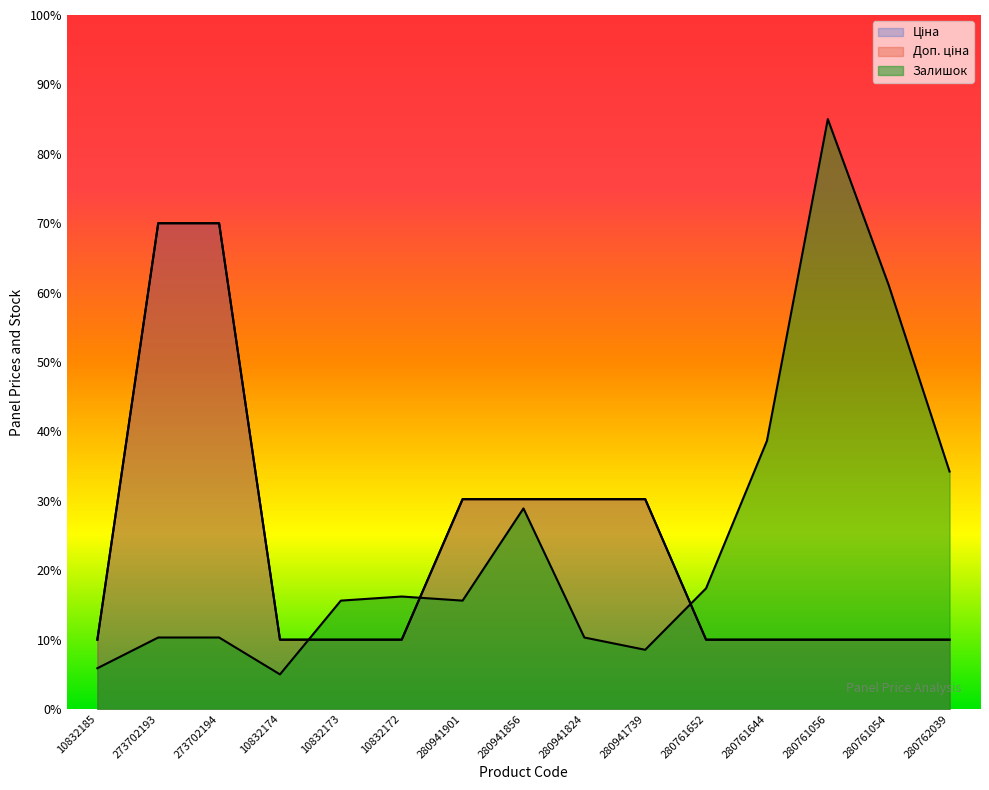

What is the total value across all series at 280761056?

105.0